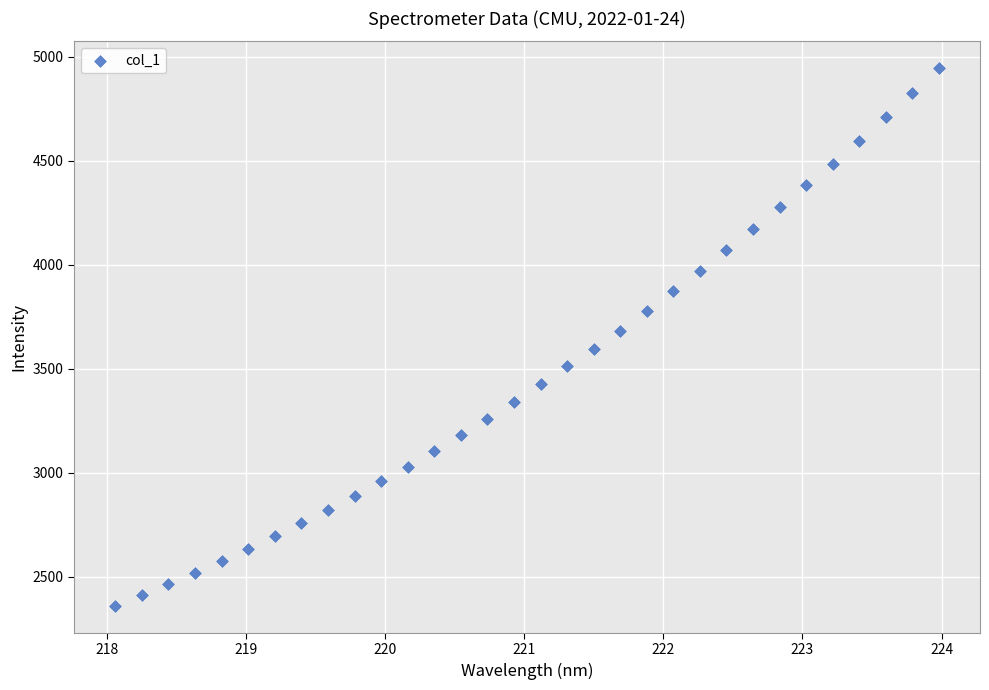

What is the range of X values (max minus min)?

5.9